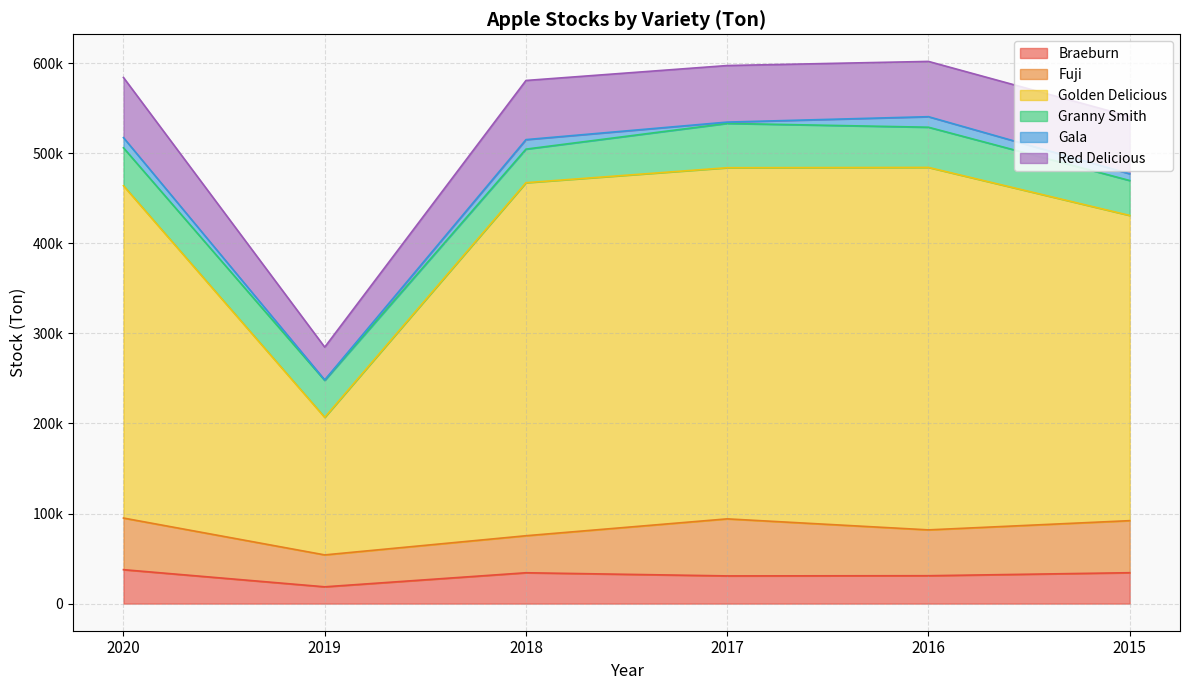

True or false: Golden Delicious and Gala cross at least once.

False